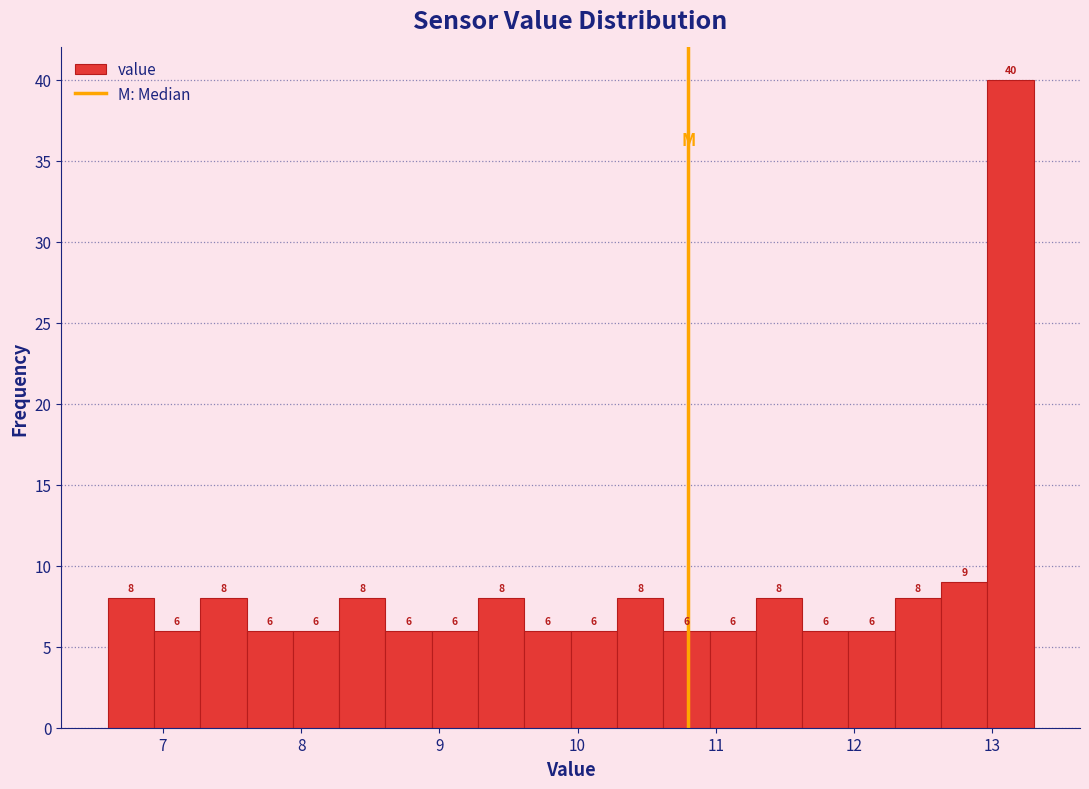

Read against the x-axis, roughly where is the centre of the tallest bar?

13.1